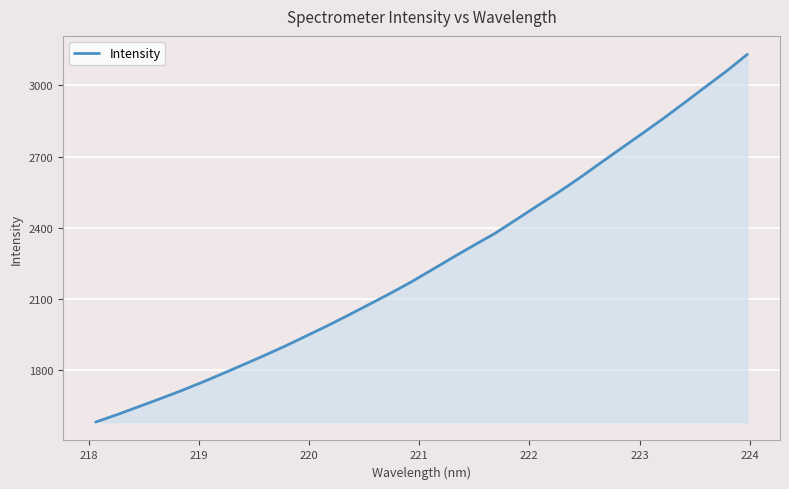

What is the difference between the maximum and minimum values?

1549.1